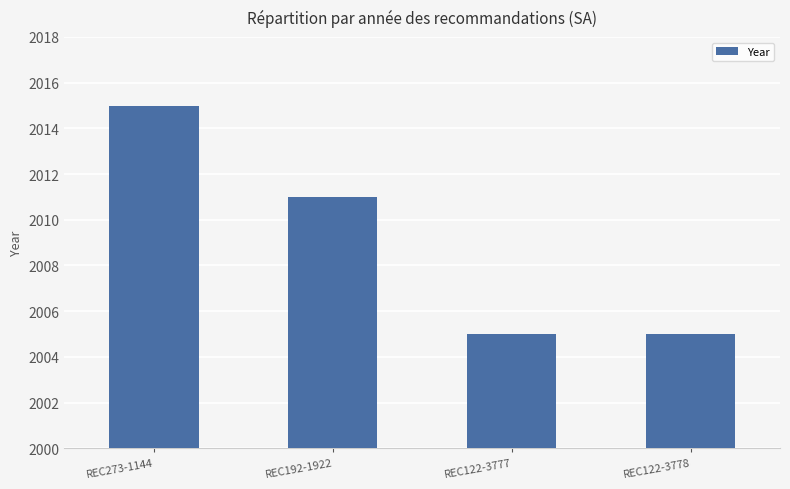

What is the label of the 2nd bar from the left?

REC192-1922